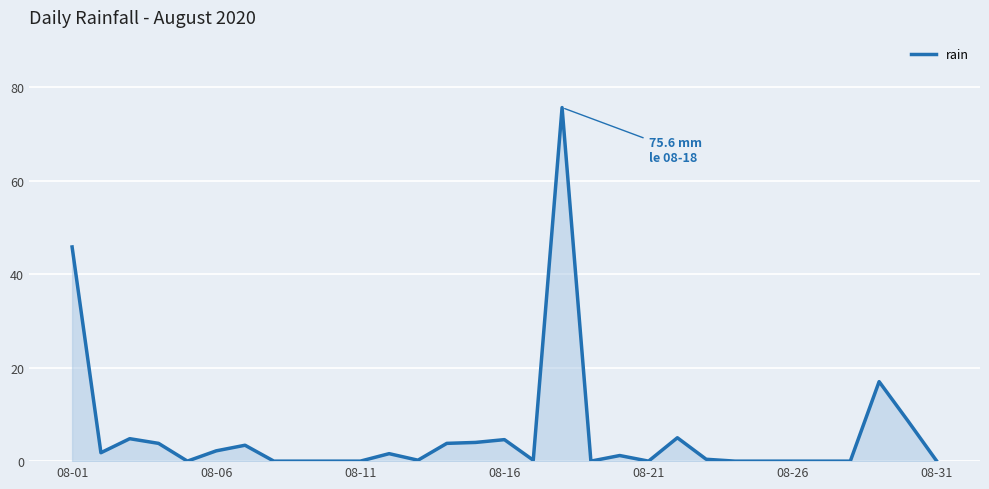

What is the greatest value displayed?

75.6